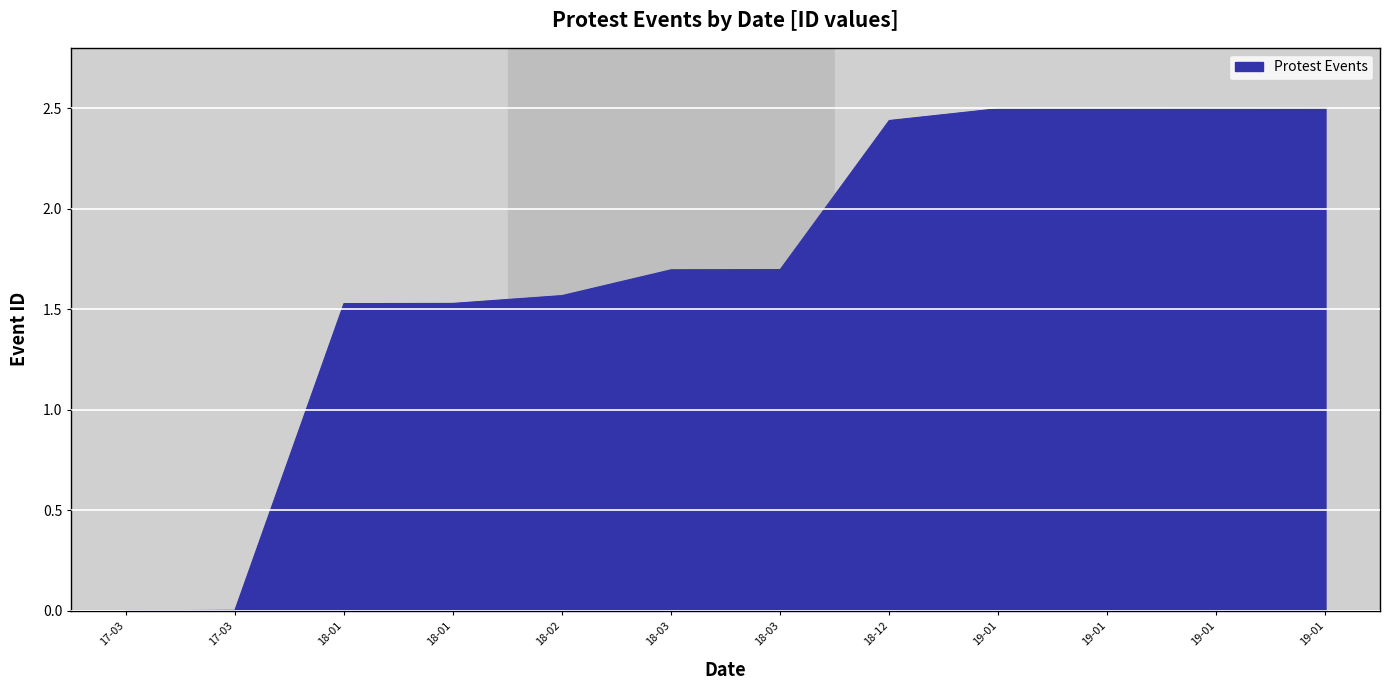

What is the difference between the second highest and minimum values?

2.5